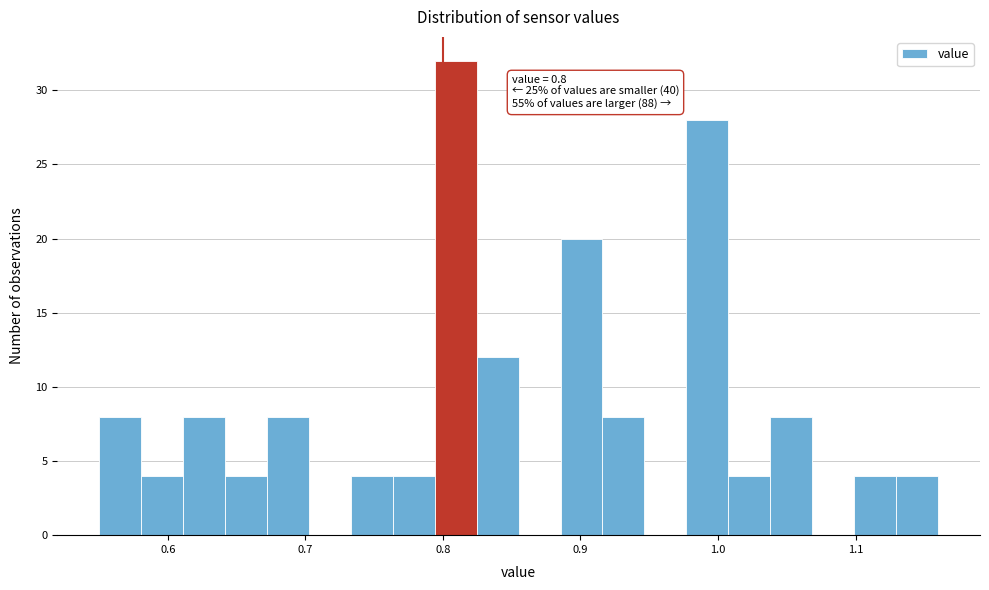

Around what value on the x-axis is the tallest bar? Give the approximate position of its centre, as read against the axis.

0.81